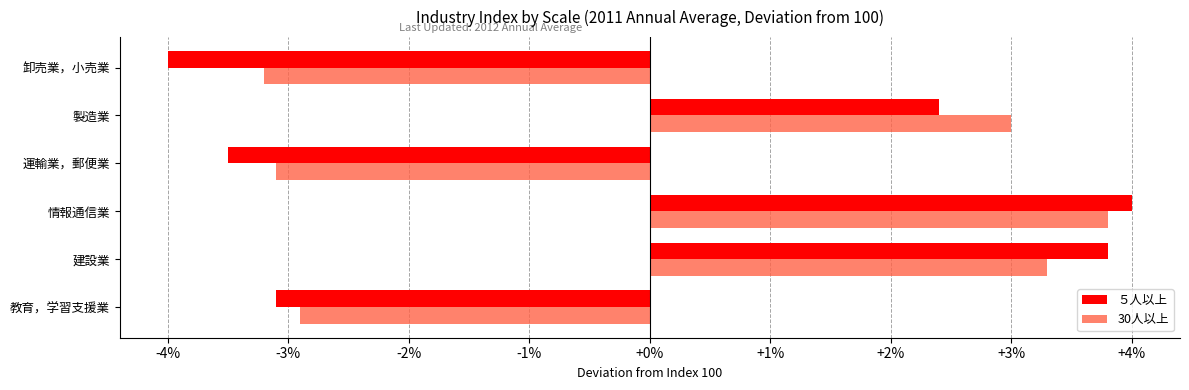

How many distinct data groups are displayed?

2